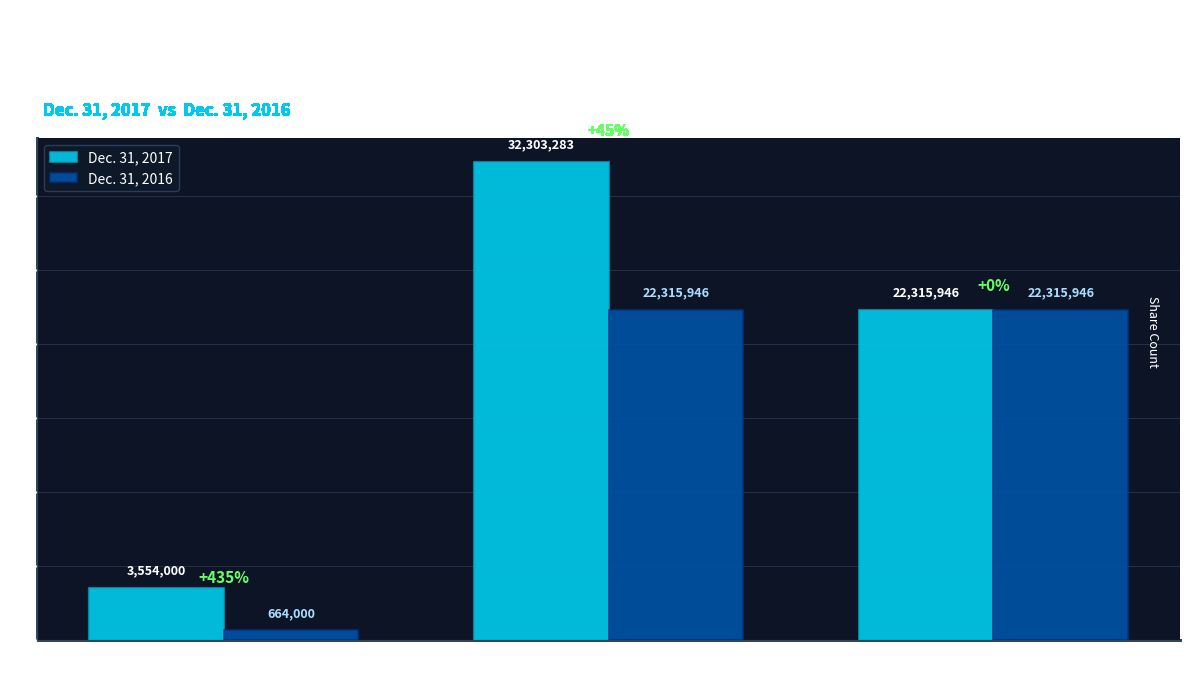

Are the bars grouped side by side (vs. stacked)?

Yes